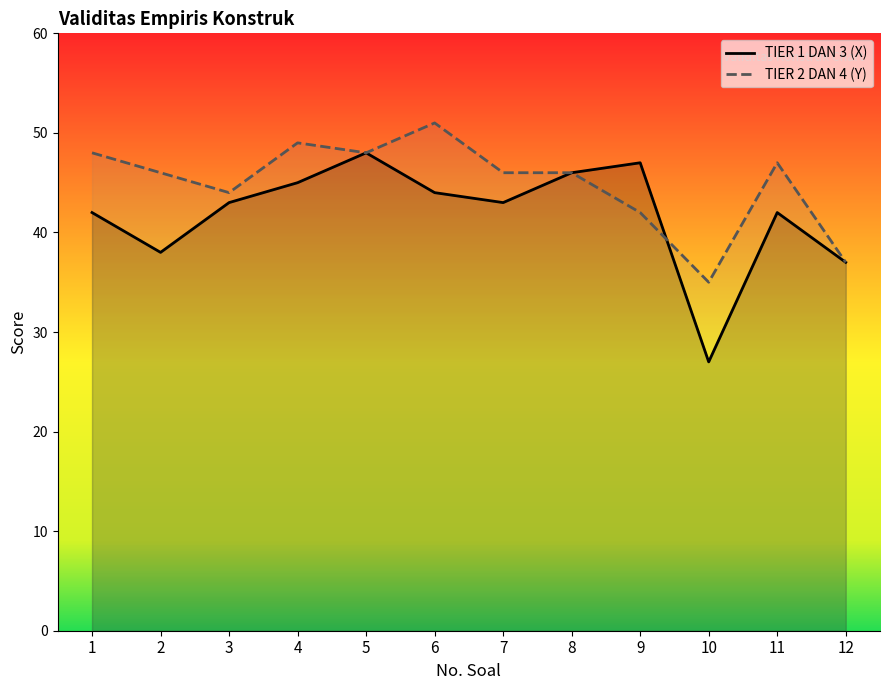

Which series changed the most between 4 and 5?

TIER 1 DAN 3 (X)